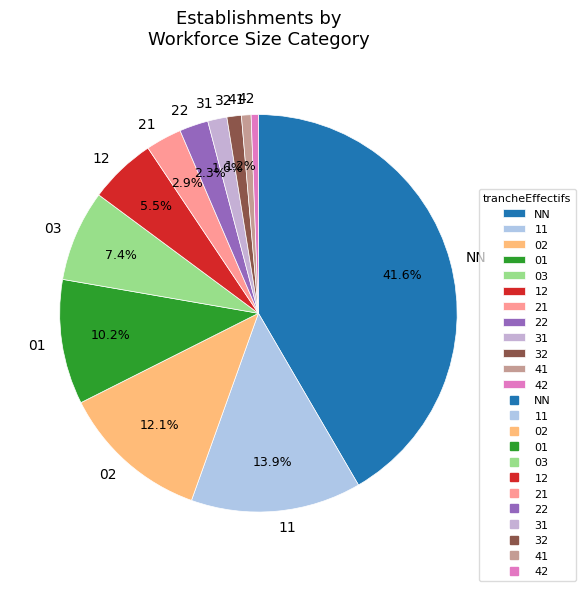

Does 11 represent more than half of the total?

No